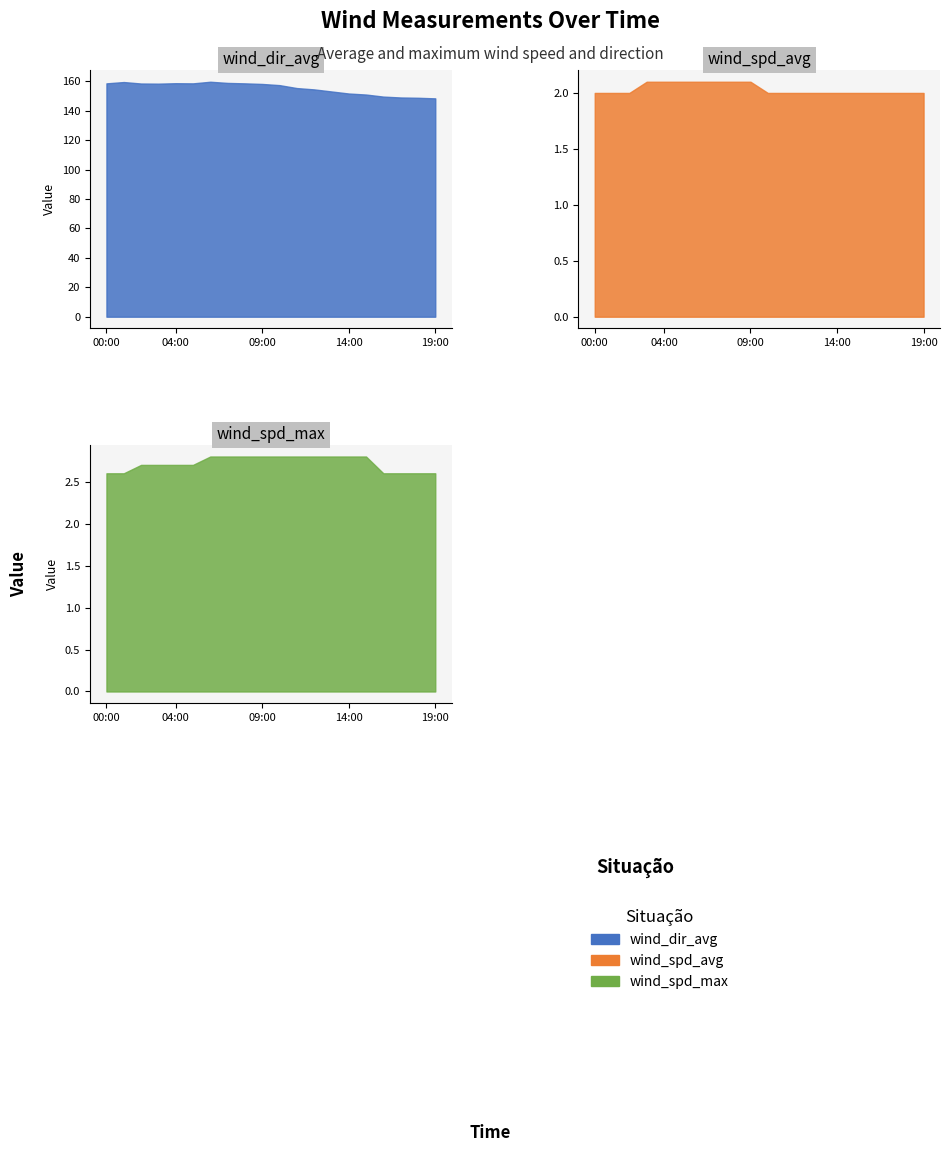

At which category does wind_dir_avg reach its first local valley?

03:00